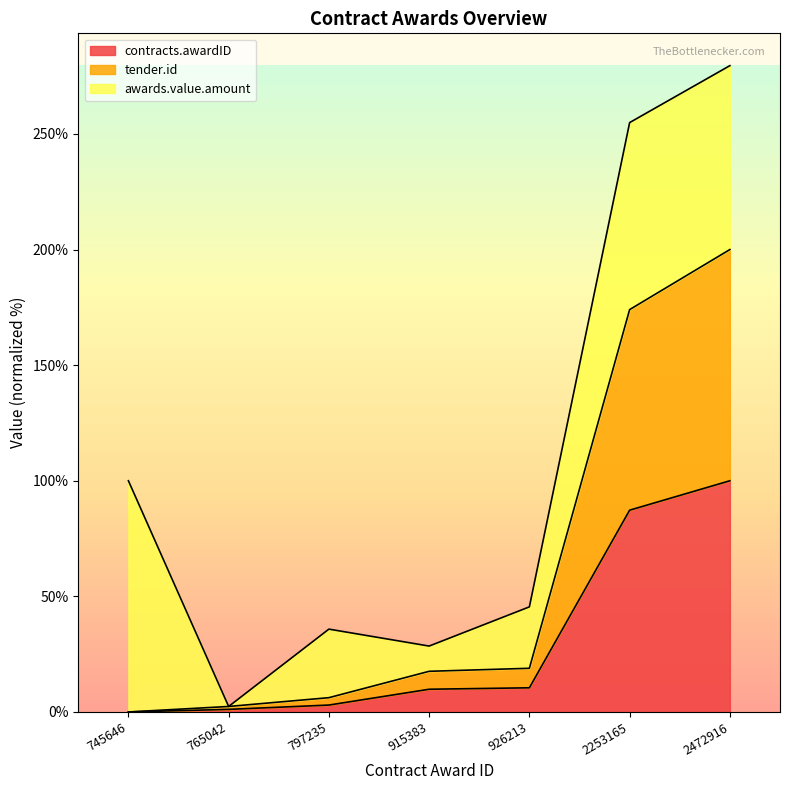

At which category is the sum across all series the highest?

2472916